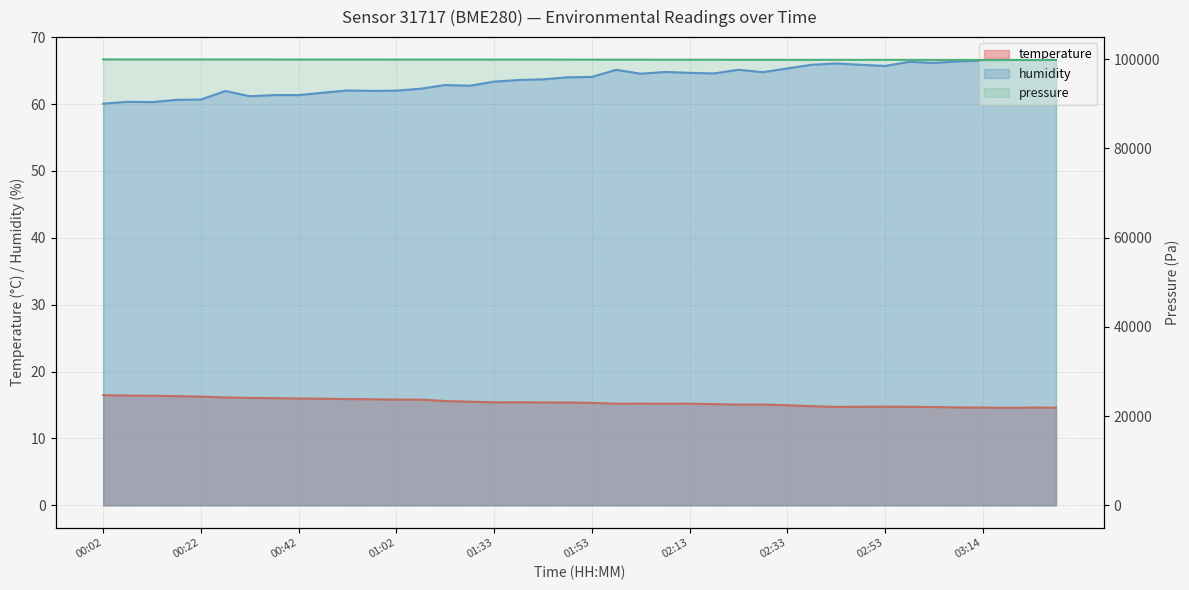

Count the number of categories in the chart.

40